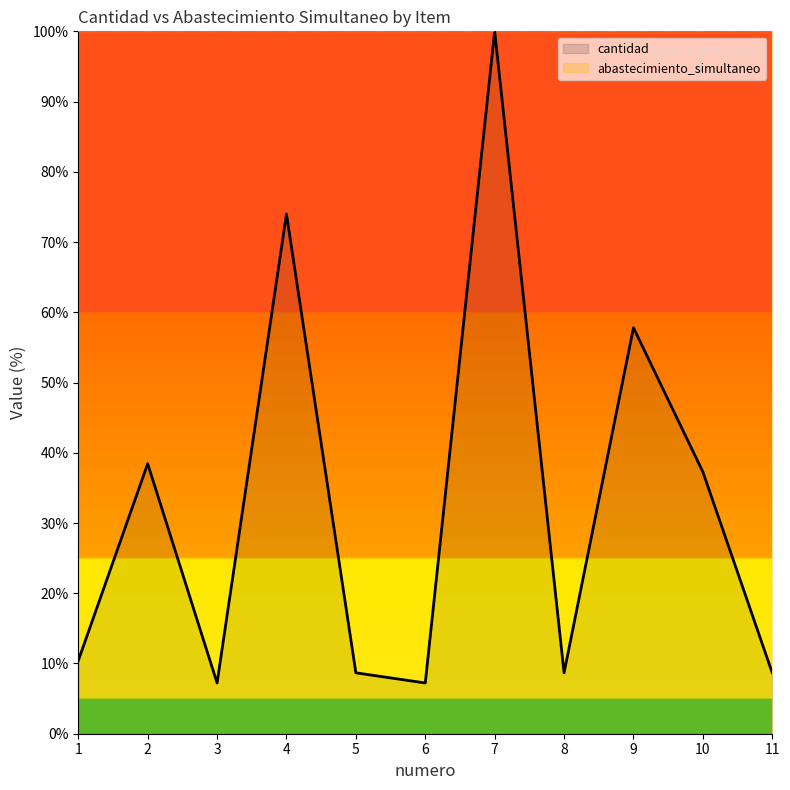

Is the value of cantidad at 8 greater than the value of abastecimiento_simultaneo at 7?

No